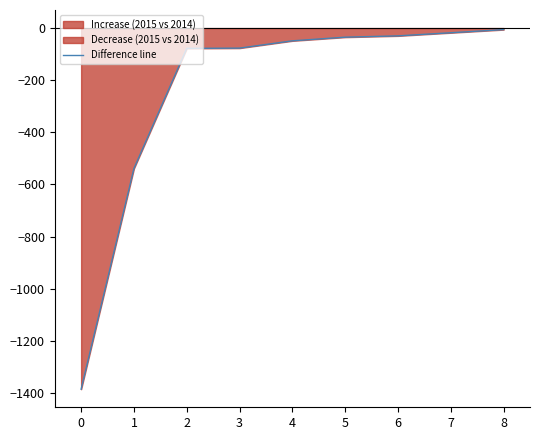

What is the lowest value of the Difference line series?

-1386